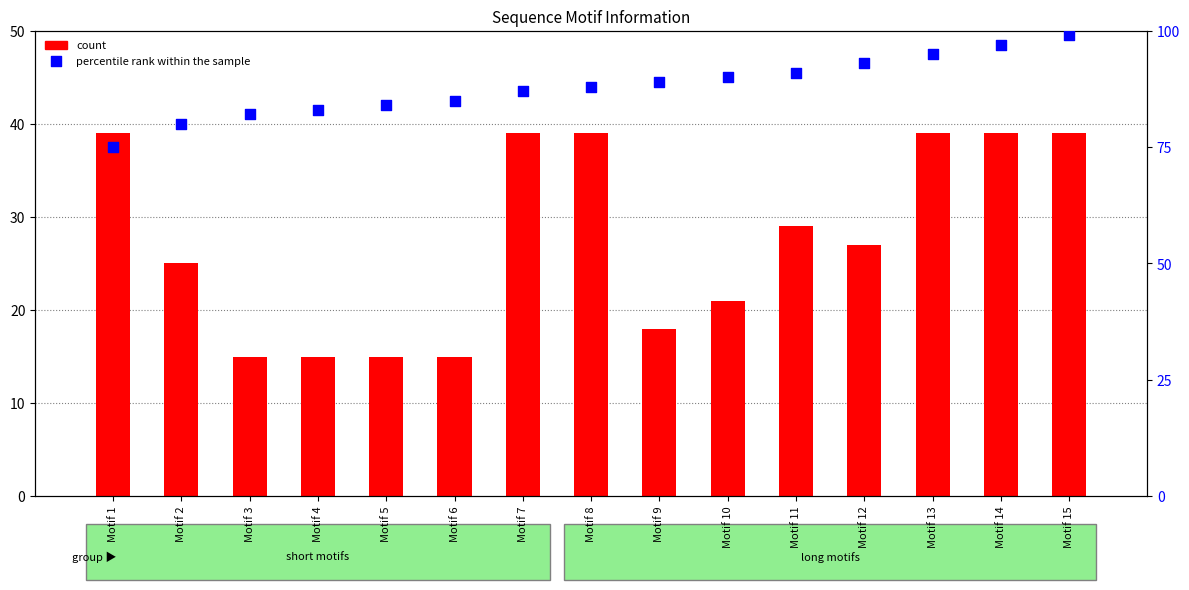

Which series has the largest total across all categories?

percentile rank within the sample